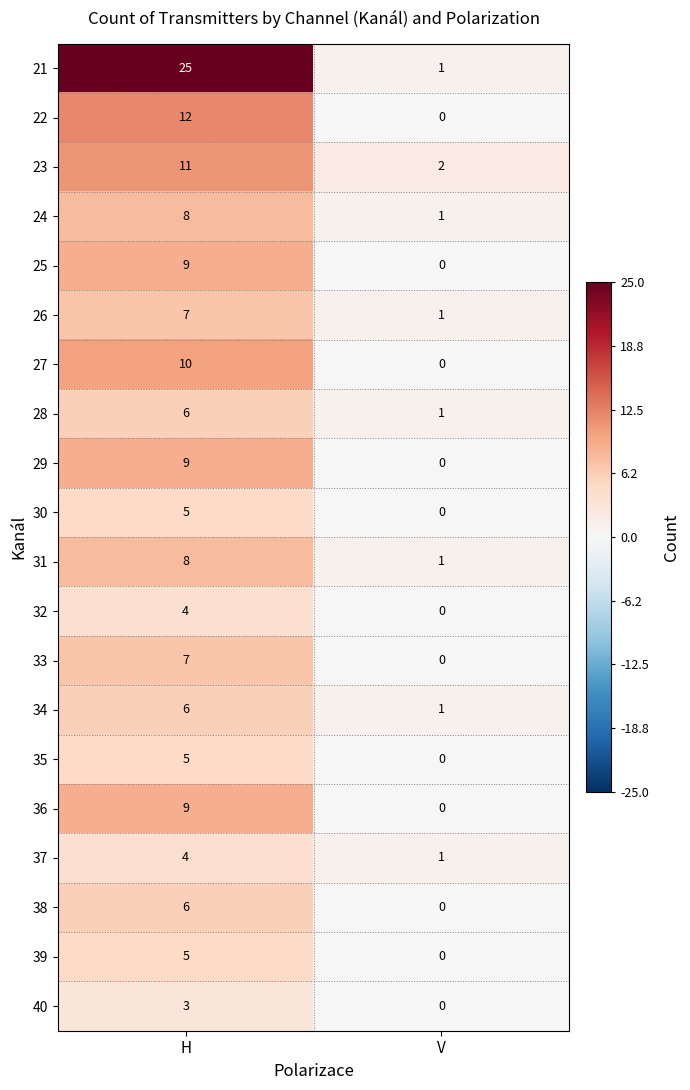

At how many categories does at least one series exceed 9?

1